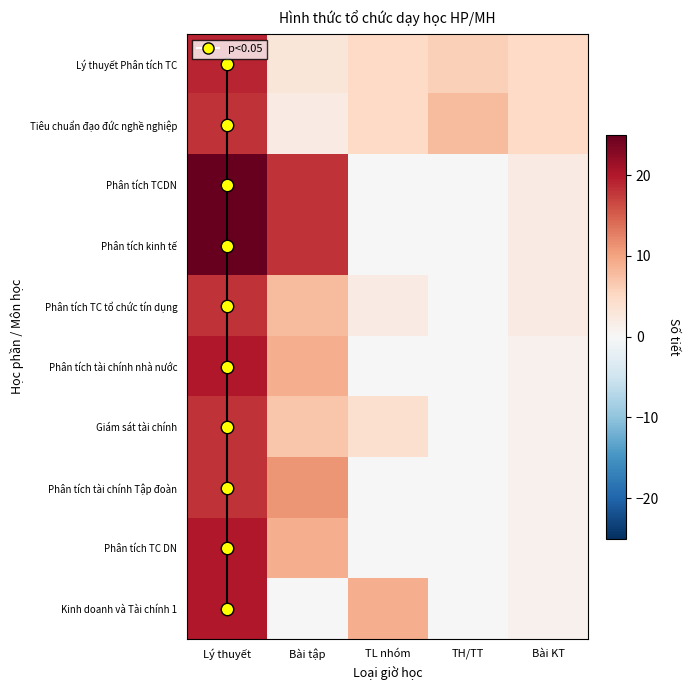

Rank the series at TH/TT from highest to lowest value.

Tiêu chuẩn đạo đức nghề nghiệp, Lý thuyết Phân tích TC, Phân tích TCDN, Phân tích kinh tế, Phân tích TC tổ chức tín dụng, Phân tích tài chính nhà nước, Giám sát tài chính, Phân tích tài chính Tập đoàn, Phân tích TC DN, Kinh doanh và Tài chính 1